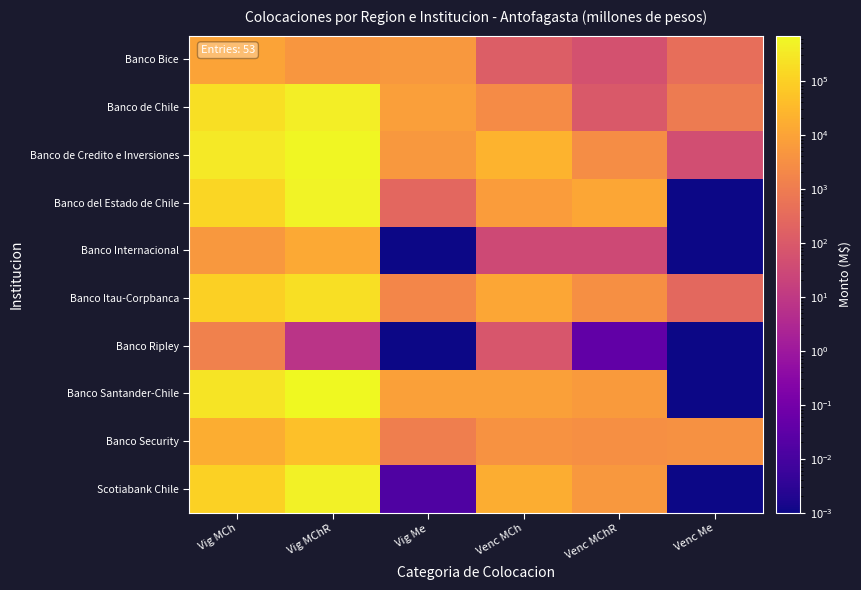

What is the maximum value shown in the chart?

681033.9